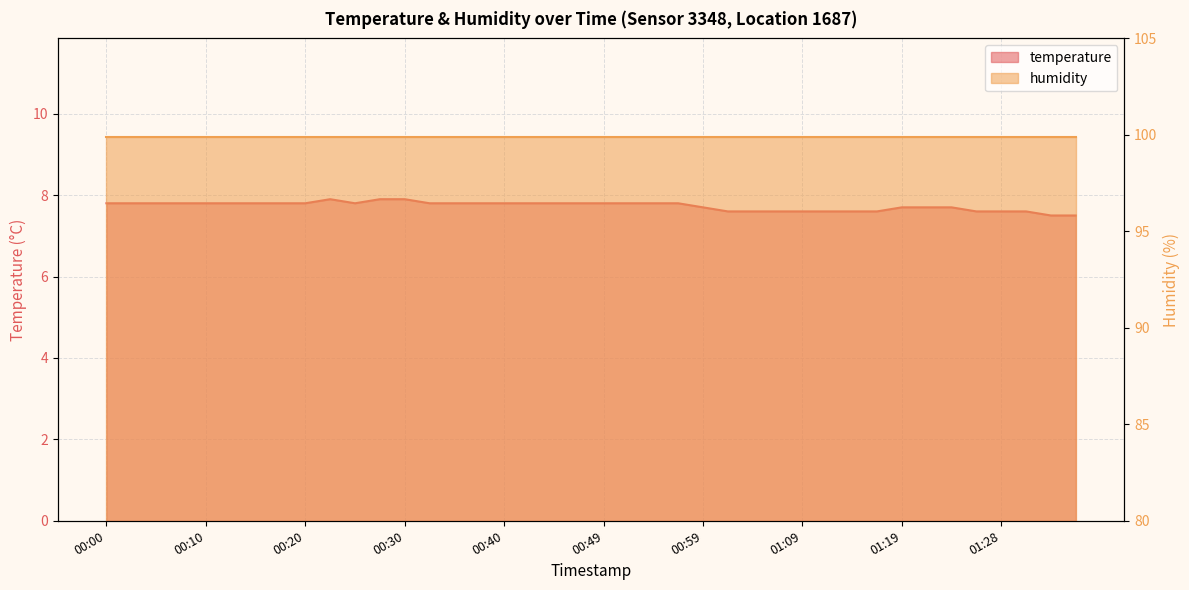

Does the chart display data point markers on the line(s)?

No